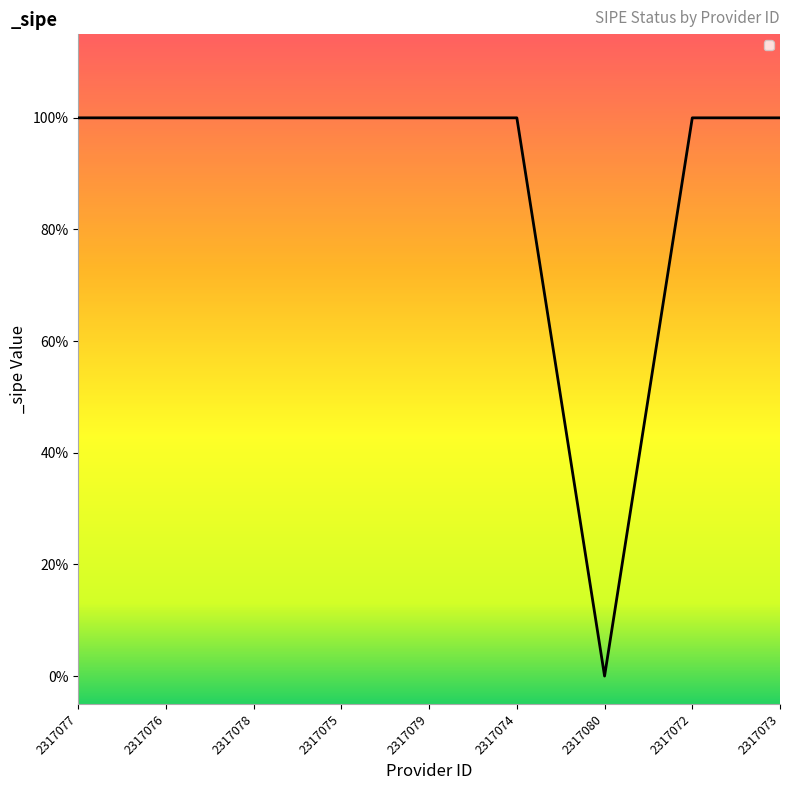

List the labels in order of value, smallest first.

2317080, 2317077, 2317076, 2317078, 2317075, 2317079, 2317074, 2317072, 2317073